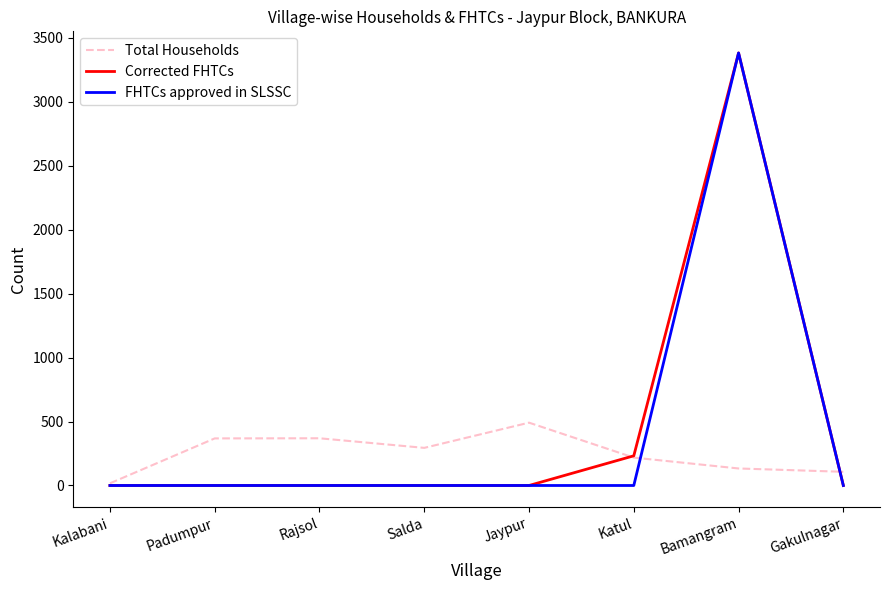

Is it true that Total Households equals 162 at Salda?

False